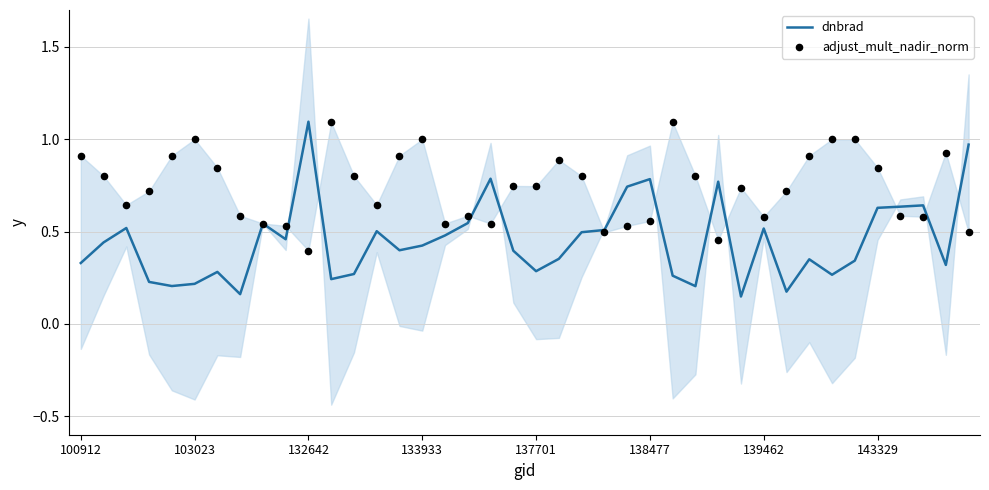

Which series contains the lowest Y value?

dnbrad